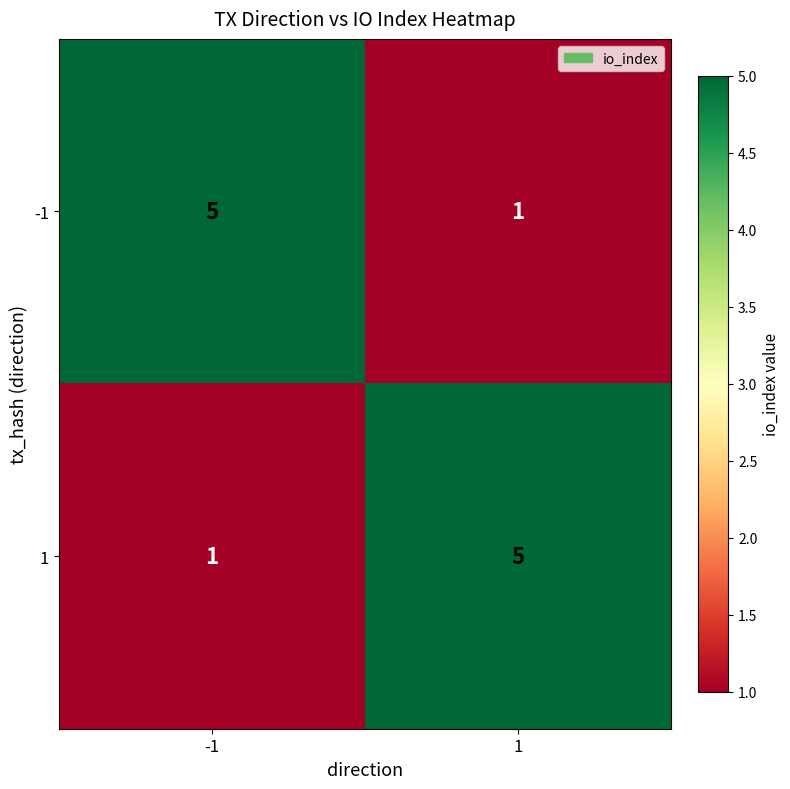

What is the spread (max minus min) of values at -1?

4